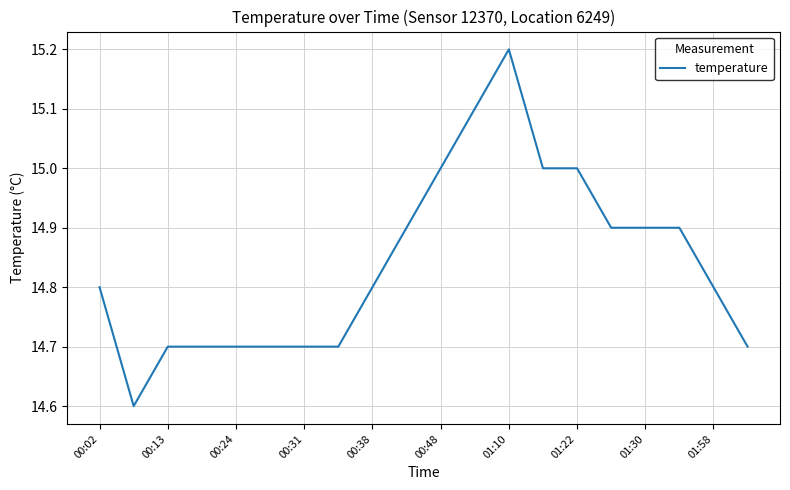

What is the minimum value shown in the chart?

14.6